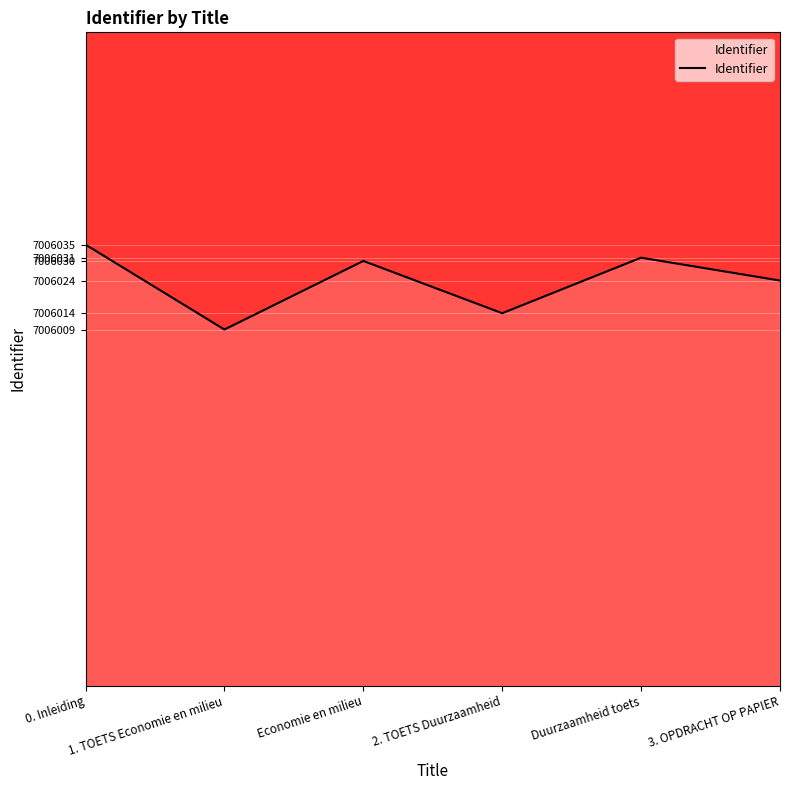

What position from the right is 0. Inleiding?

6